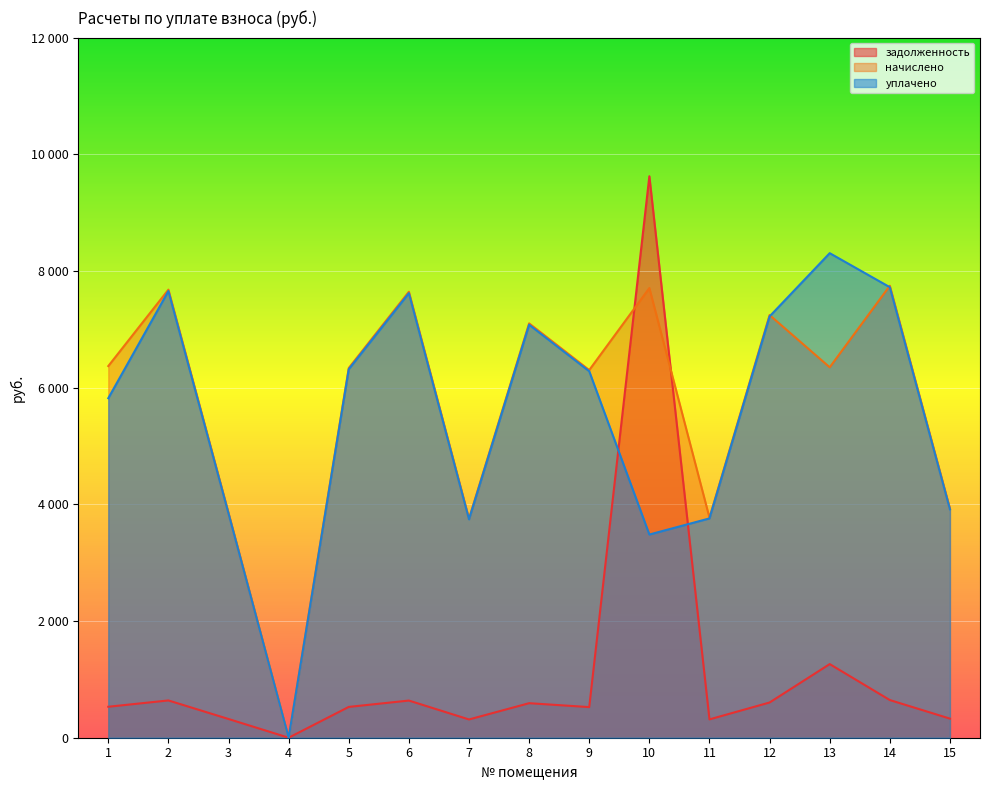

Reading right to left, what are all the values shown in this chart?

задолженность: 15=327.3	14=645.6	13=1262.0	12=603.7	11=314.3	10=9623.7	9=524.9	8=591.8	7=312.9	6=637.0	5=528.1	4=0.0	3=320.8	2=639.0	1=530.9
начислено: 15=3927.5	14=7746.7	13=6349.3	12=7244.4	11=3771.1	10=7707.4	9=6301.3	8=7101.6	7=3755.2	6=7644.5	5=6337.0	4=0.0	3=3853.7	2=7680.2	1=6370.2
уплачено: 15=3915.0	14=7722.2	13=8305.4	12=7221.4	11=3759.2	10=3482.9	9=6281.4	8=7079.1	7=3743.3	6=7620.3	5=6316.9	4=0.0	3=3842.0	2=7656.0	1=5819.2